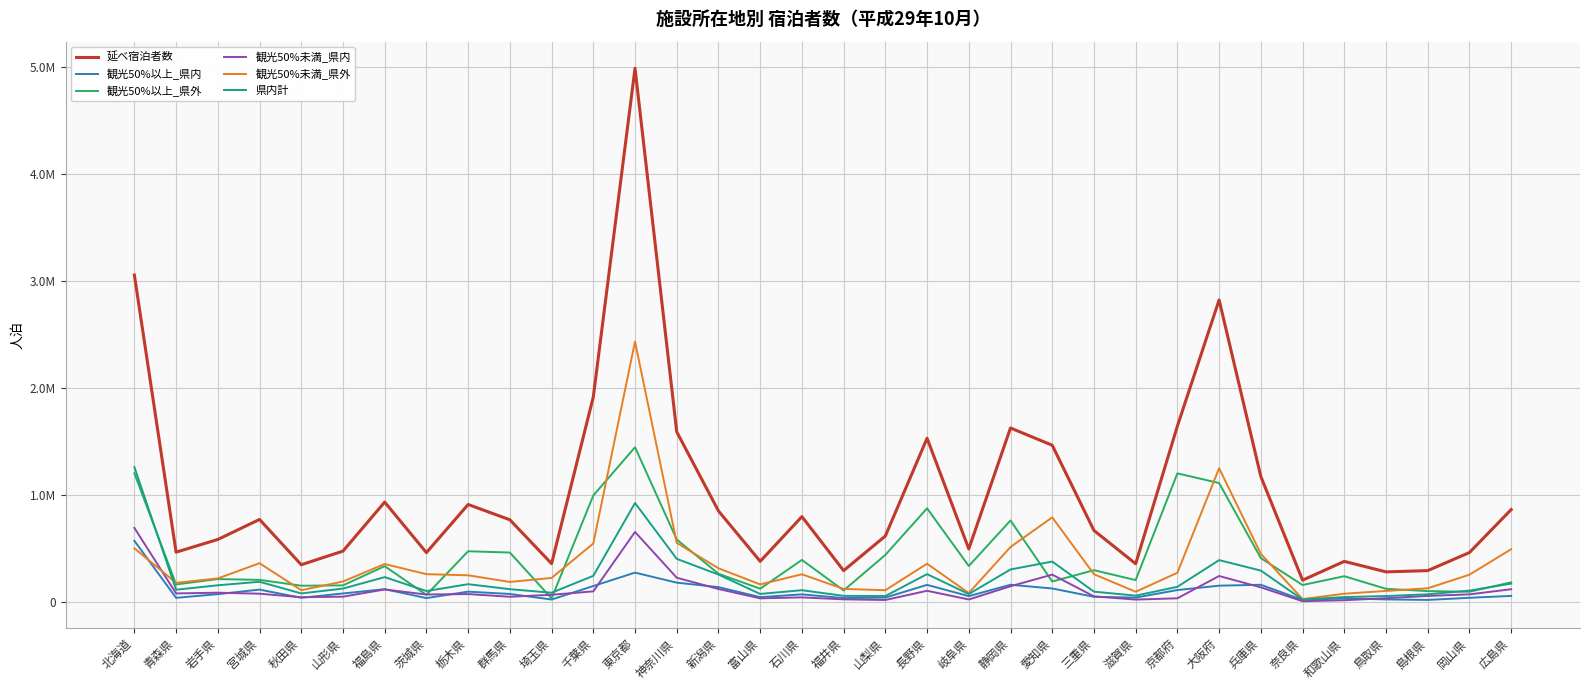

True or false: 観光50%未満_県内 and 延べ宿泊者数 cross at least once.

False